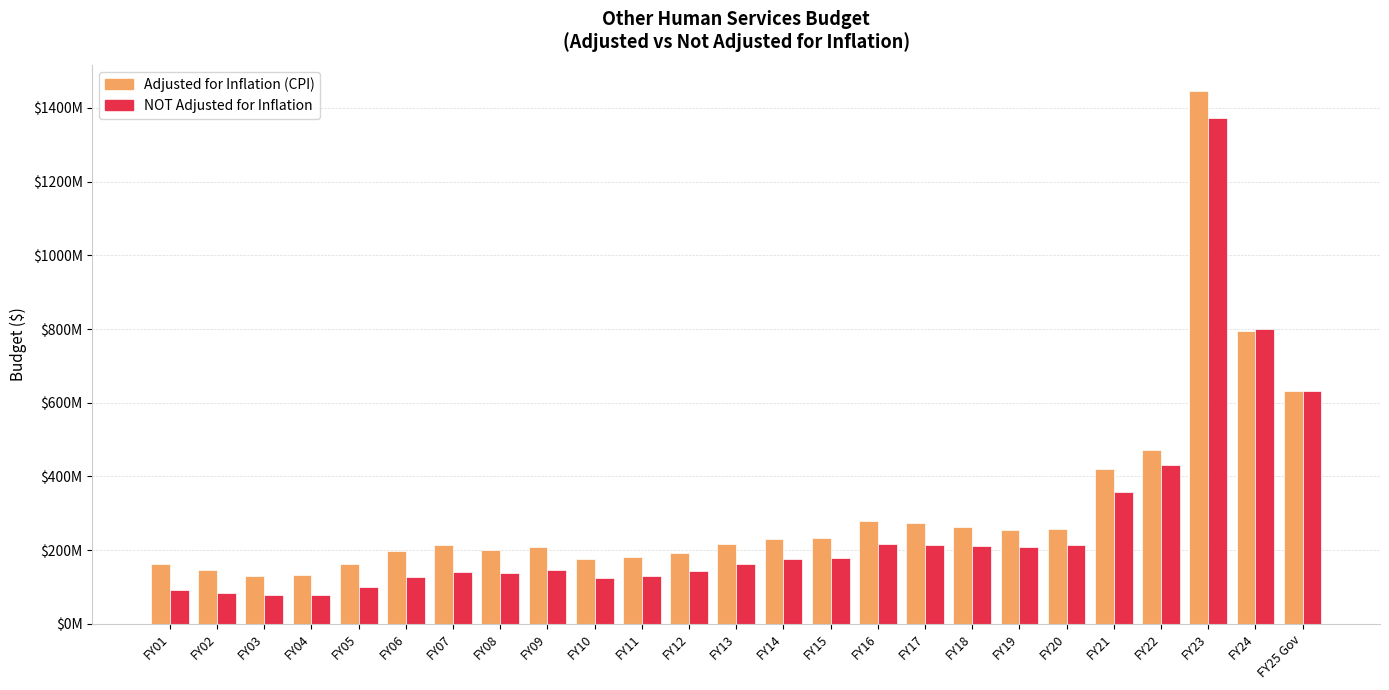

Where does the NOT Adjusted for Inflation series first go above 162267931?

FY14